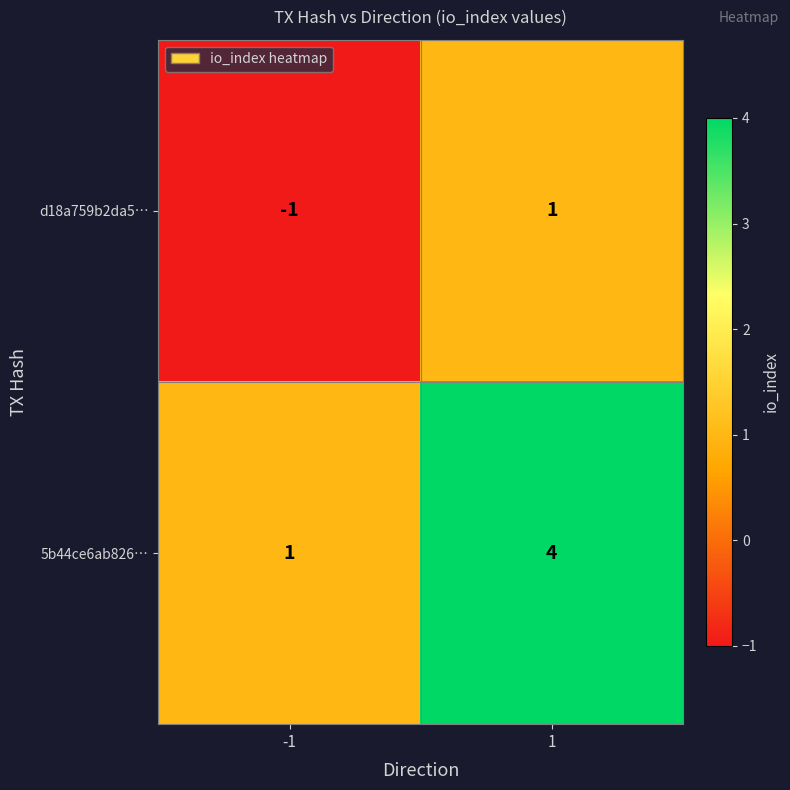

Reading left to right, extract all data points from this chart.

d18a759b2da5…: -1	1
5b44ce6ab826…: 1	4